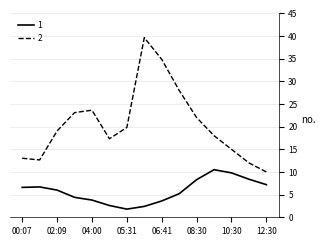

What is the highest value of the 1 series?

10.5